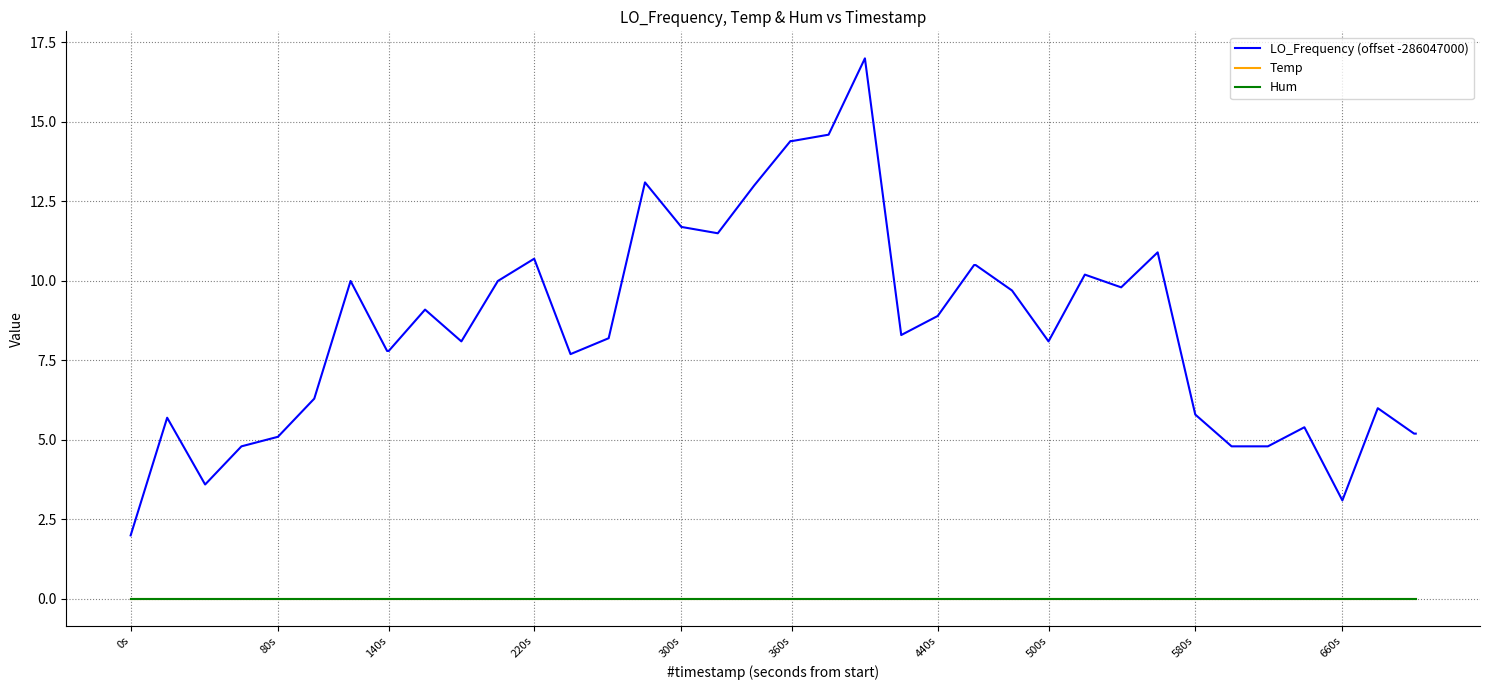

Reading left to right, what are all the values shown in this chart?

LO_Frequency (offset -286047000): 2.0	5.7	3.6	4.8	5.1	6.3	10.0	7.8	7.8	9.1	8.1	10.0	10.7	7.7	8.2	13.1	11.7	11.5	13.0	14.4	14.4	14.6	17.0	8.3	8.9	10.5	10.5	9.7	8.1	10.2	9.8	10.9	5.8	4.8	4.8	5.4	3.1	6.0	5.2	5.2
Temp: 0.0	0.0	0.0	0.0	0.0	0.0	0.0	0.0	0.0	0.0	0.0	0.0	0.0	0.0	0.0	0.0	0.0	0.0	0.0	0.0	0.0	0.0	0.0	0.0	0.0	0.0	0.0	0.0	0.0	0.0	0.0	0.0	0.0	0.0	0.0	0.0	0.0	0.0	0.0	0.0
Hum: 0.0	0.0	0.0	0.0	0.0	0.0	0.0	0.0	0.0	0.0	0.0	0.0	0.0	0.0	0.0	0.0	0.0	0.0	0.0	0.0	0.0	0.0	0.0	0.0	0.0	0.0	0.0	0.0	0.0	0.0	0.0	0.0	0.0	0.0	0.0	0.0	0.0	0.0	0.0	0.0